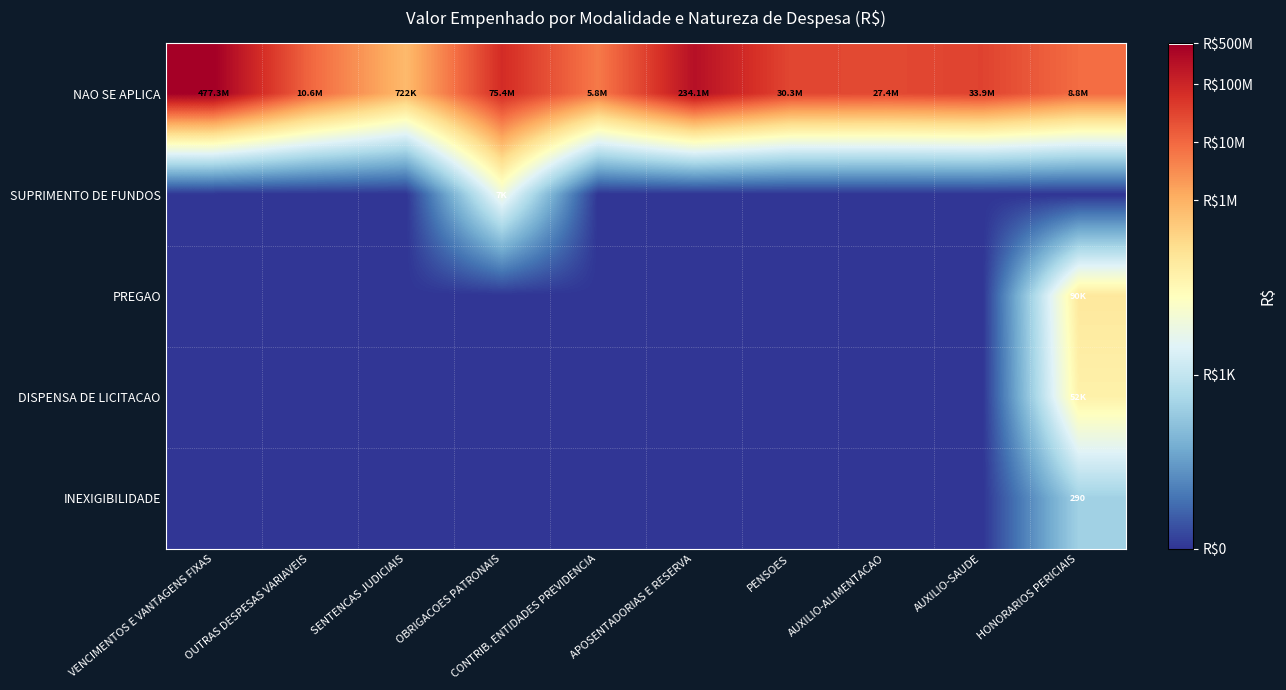

How many values in SUPRIMENTO DE FUNDOS are above zero?

1